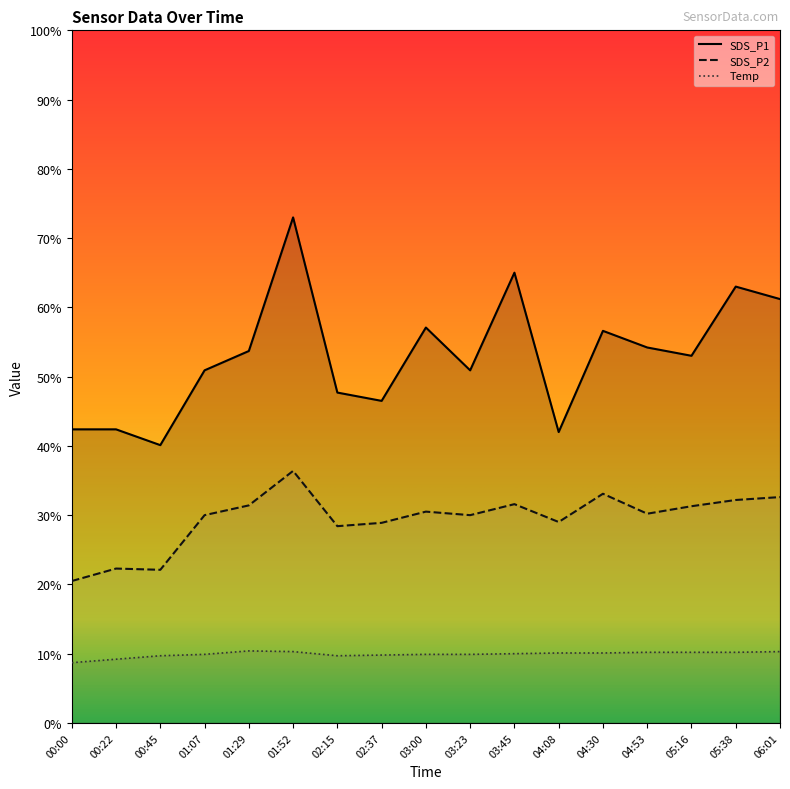

At how many categories does at least one series exceed 67?

1